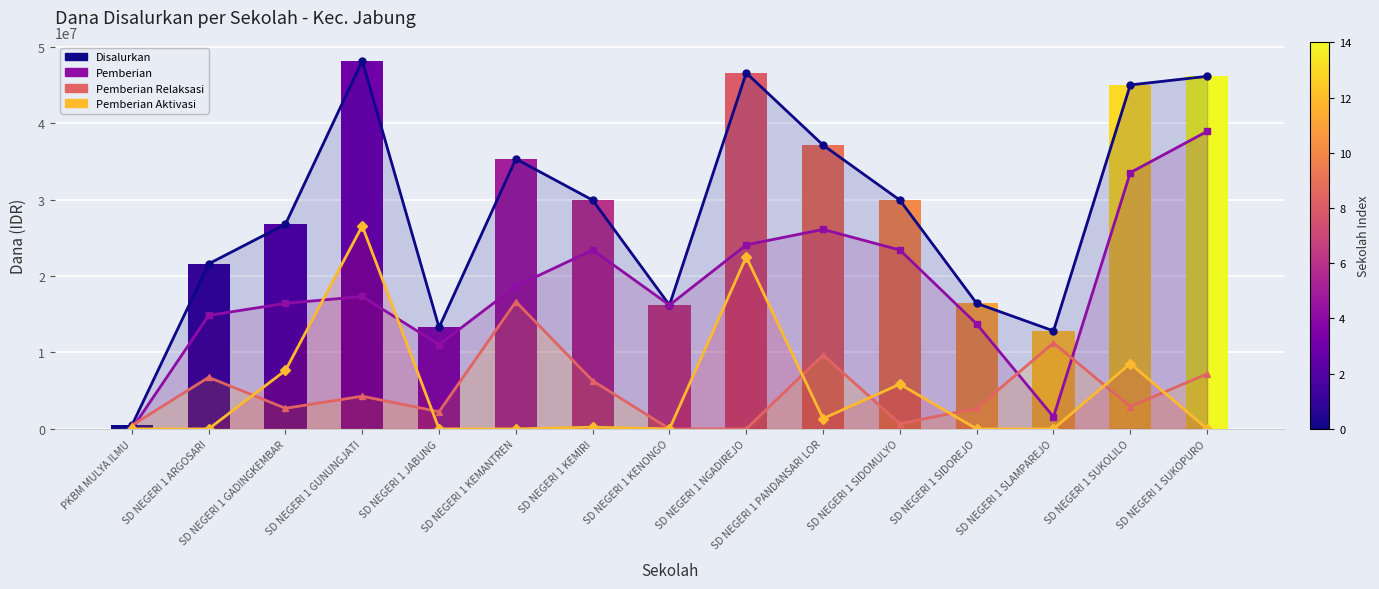

Does the chart contain stacked bars?

No